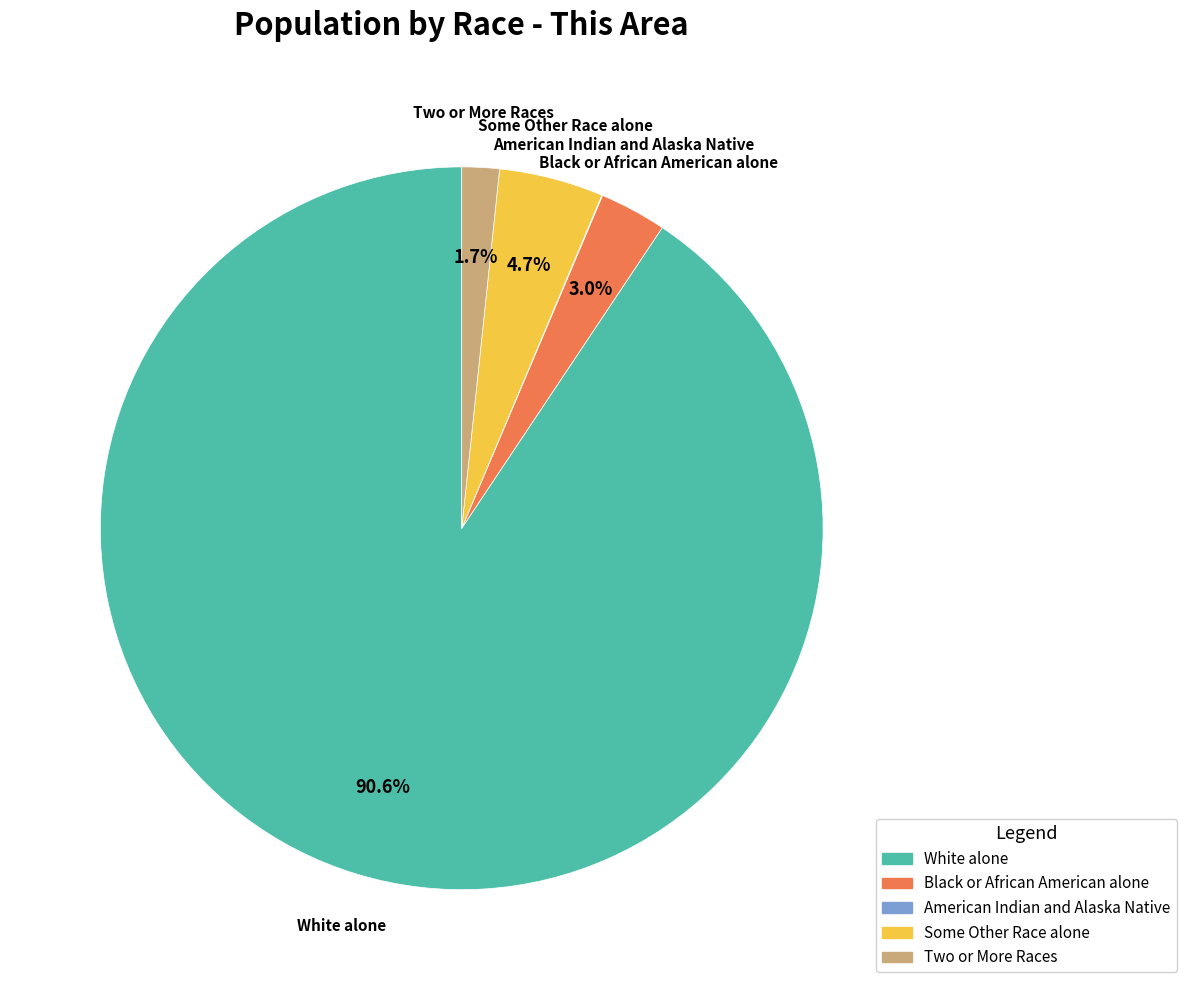

Does any single category account for the majority?

Yes